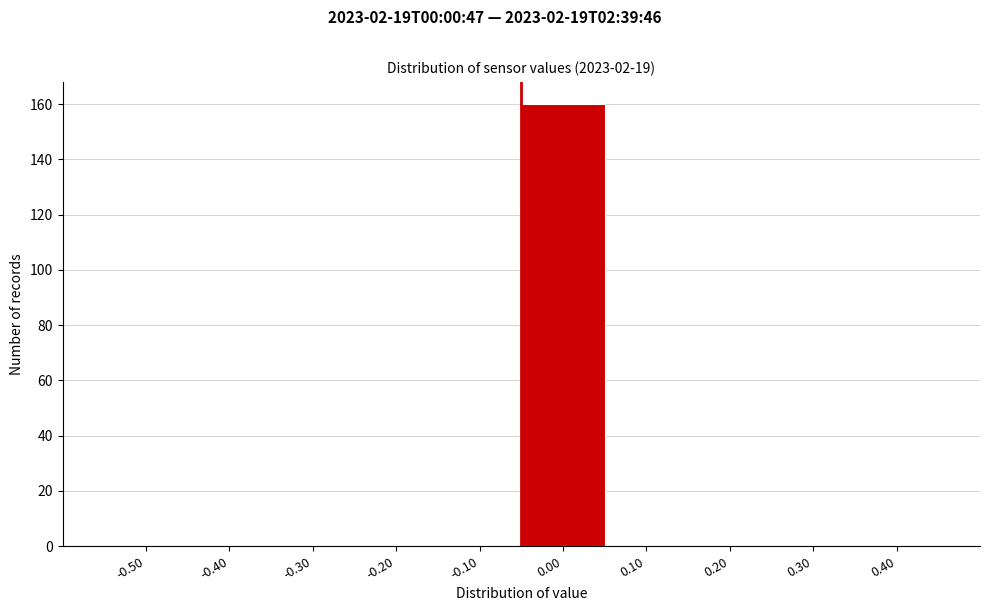

Reading left to right, list all the values displayed in this chart.

-0.50=0	-0.40=0	-0.30=0	-0.20=0	-0.10=0	0.00=160	0.10=0	0.20=0	0.30=0	0.40=0